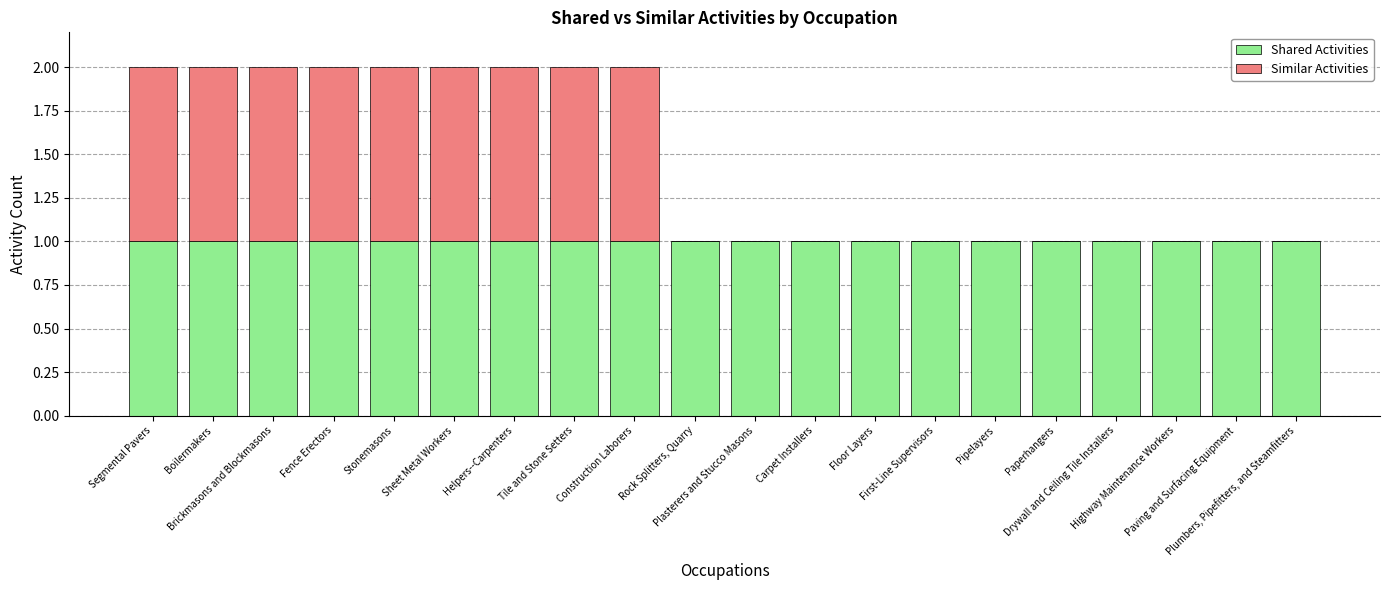

Is it true that Similar Activities equals 0 at Drywall and Ceiling Tile Installers?

False